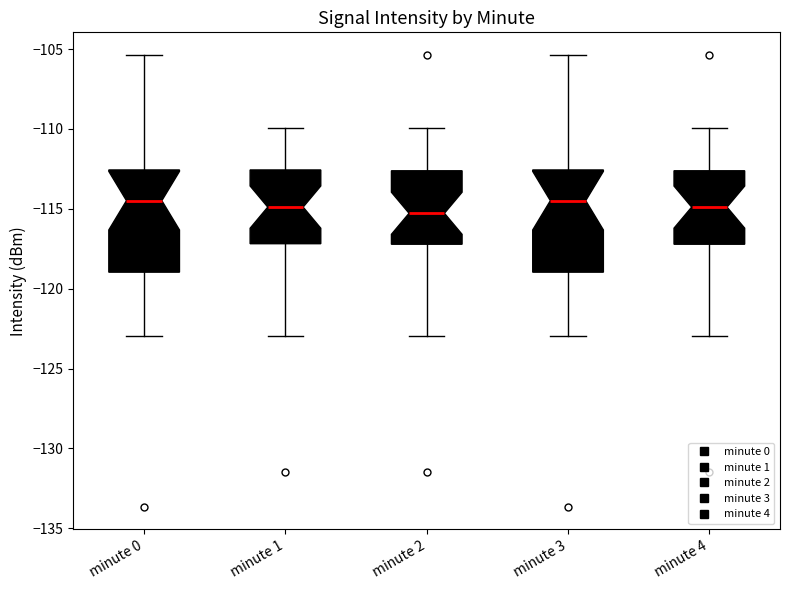

Reading left to right, read every box against the y-axis: the position of its median line, the range the box covers, and the ends of its whiskers. The values are not printed on the chart, so give them approximately, as read against the axis.

minute 0: median -114.5, box -119.0 to -112.5, whiskers -123.0 to -105.5
minute 1: median -115.0, box -117.0 to -112.5, whiskers -123.0 to -110.0
minute 2: median -115.5, box -117.0 to -112.5, whiskers -123.0 to -110.0
minute 3: median -114.5, box -119.0 to -112.5, whiskers -123.0 to -105.5
minute 4: median -115.0, box -117.0 to -112.5, whiskers -123.0 to -110.0